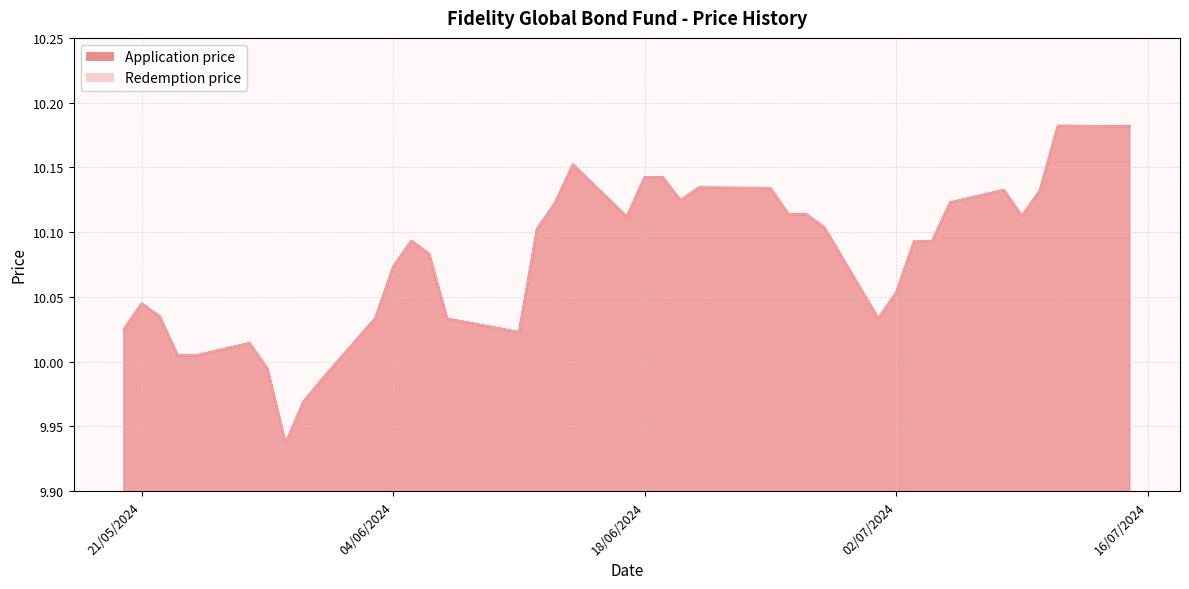

Does the chart display data point markers on the line(s)?

No